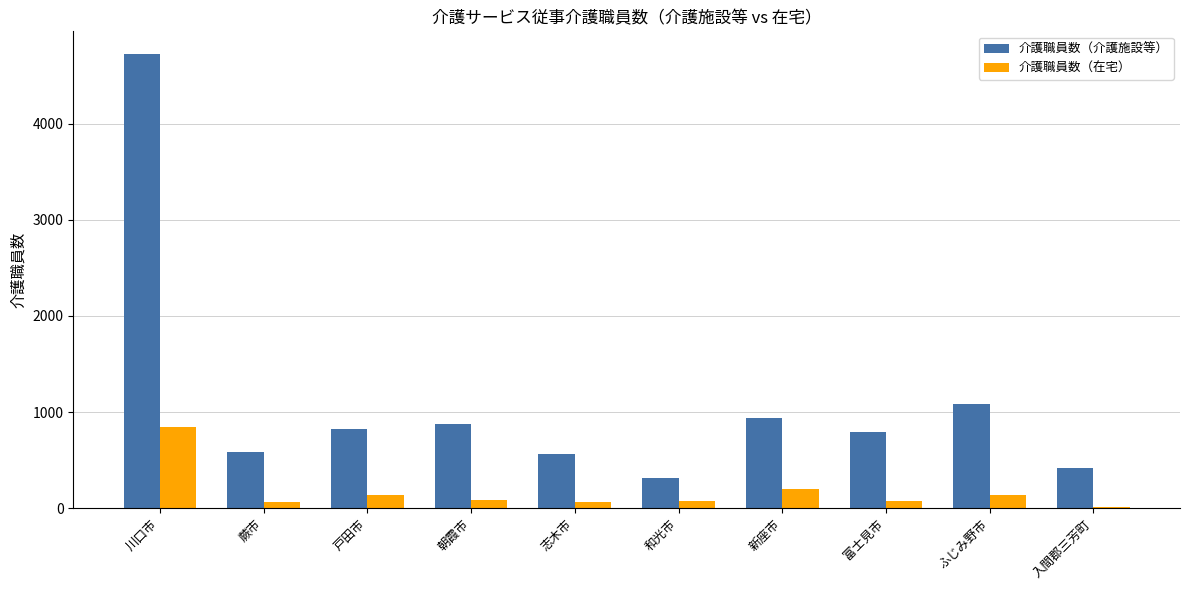

What is the sum of all 介護職員数（在宅） values?

1705.4